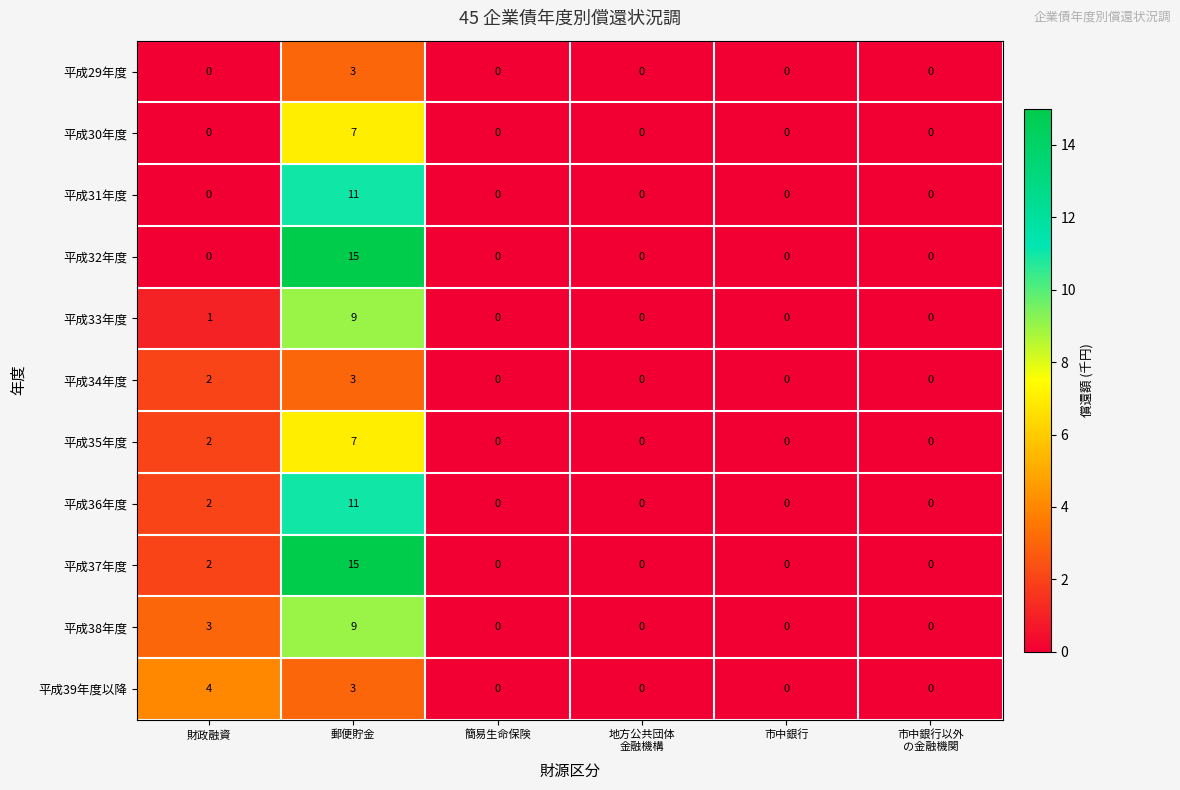

Which series changed the most between 財政融資 and 市中銀行?

平成39年度以降